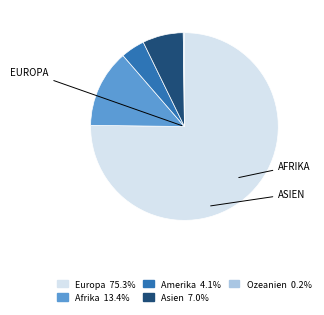

Do Europa and Afrika together represent more than half of the pie?

Yes